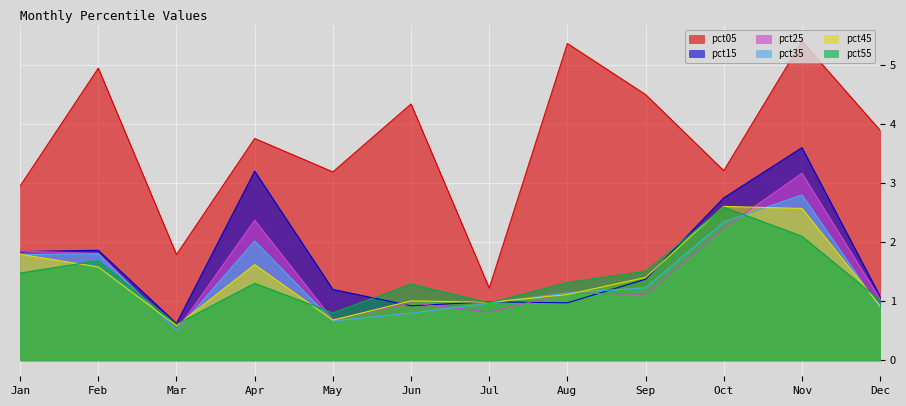

What is the greatest value displayed?

5.4